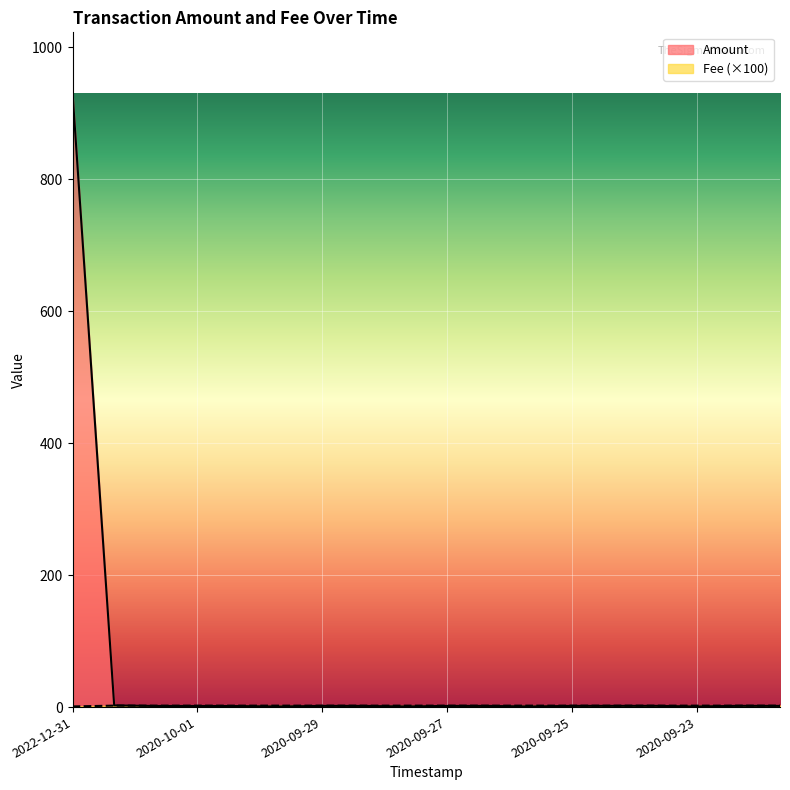

Reading left to right, what are all the values shown in this chart?

Amount: 930.0	2.5	1.6	1.6	1.6	1.0	1.8	1.8	1.0	1.8	1.8	1.0	1.8	1.8	1.8	1.0	1.9	1.8
Fee: 1.0	2.2	2.2	2.2	2.2	2.2	2.2	2.2	2.2	2.2	2.2	2.2	2.2	2.2	2.2	2.2	2.2	2.2